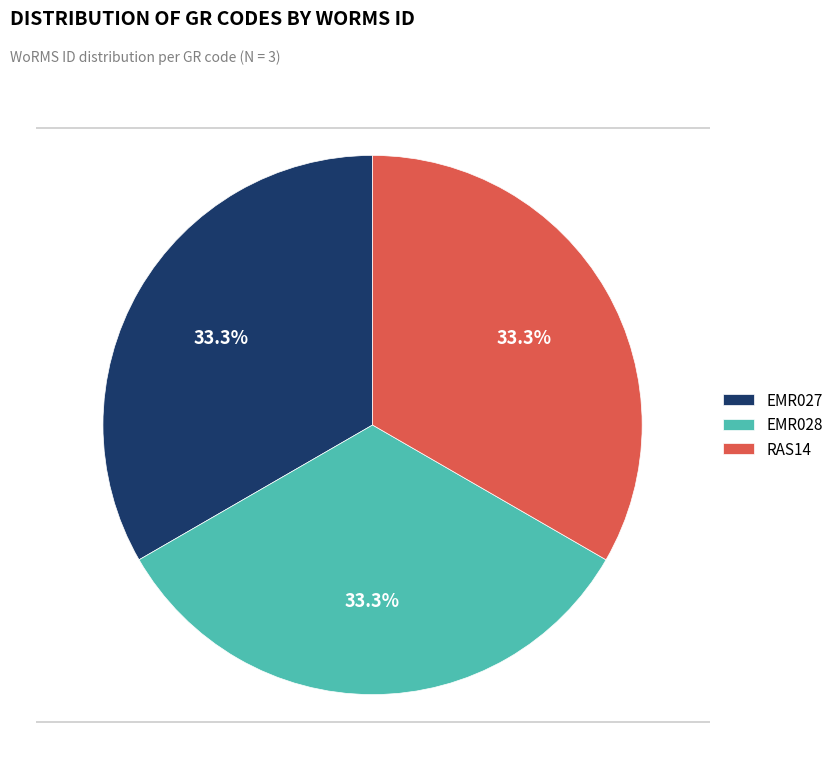

How many segments does this pie chart have?

3